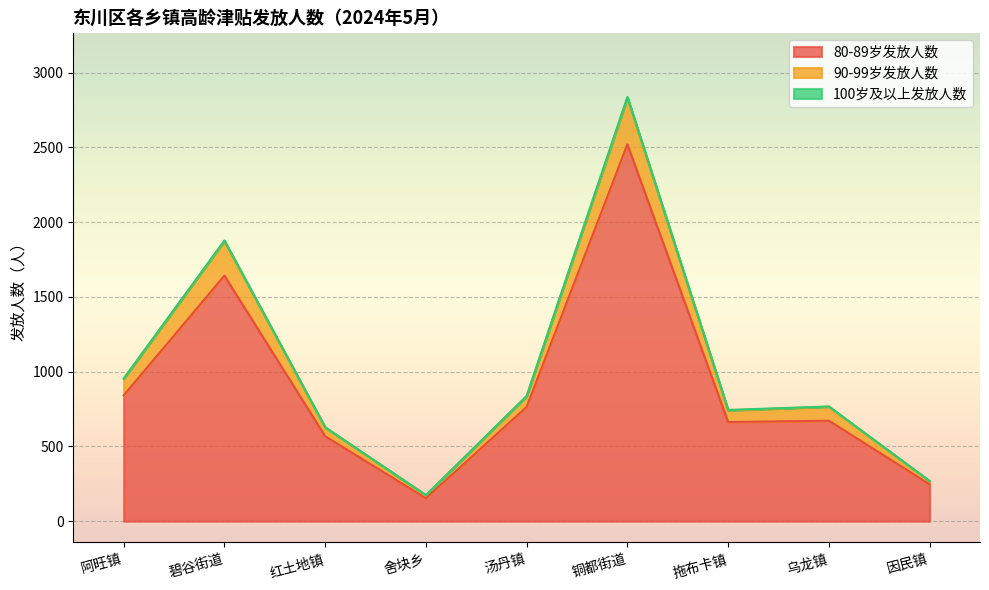

At which label does 80-89岁发放人数 reach its peak?

铜都街道